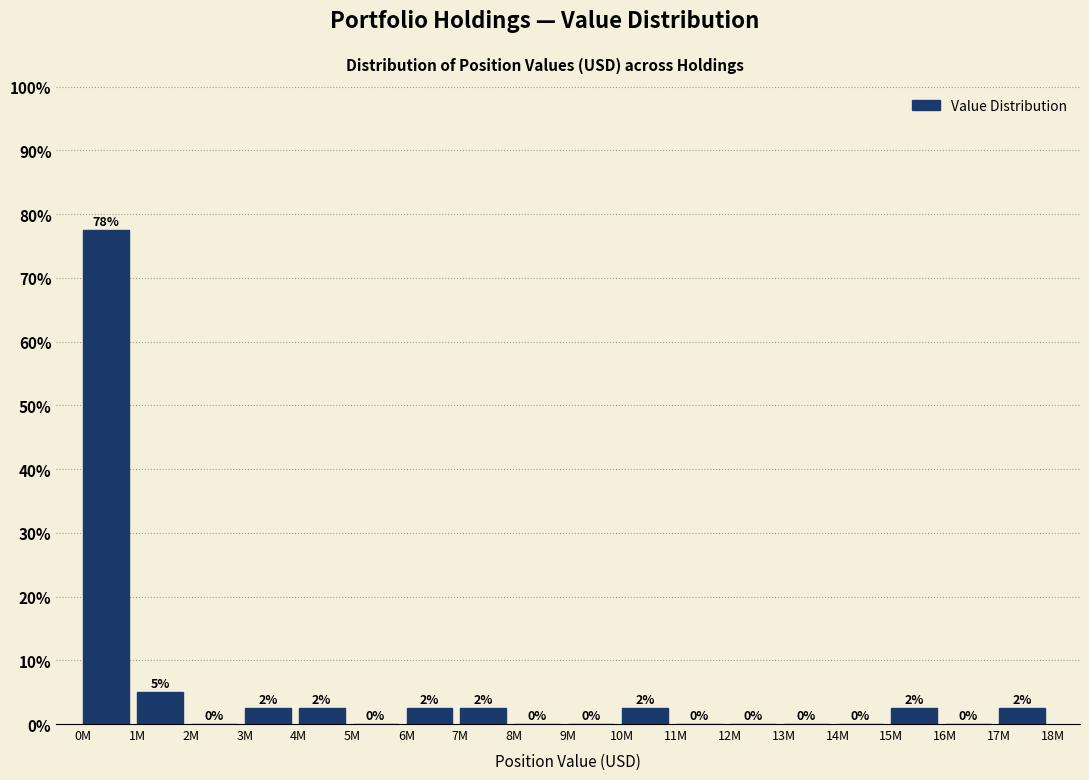

What is the maximum value shown in the chart?

77.5